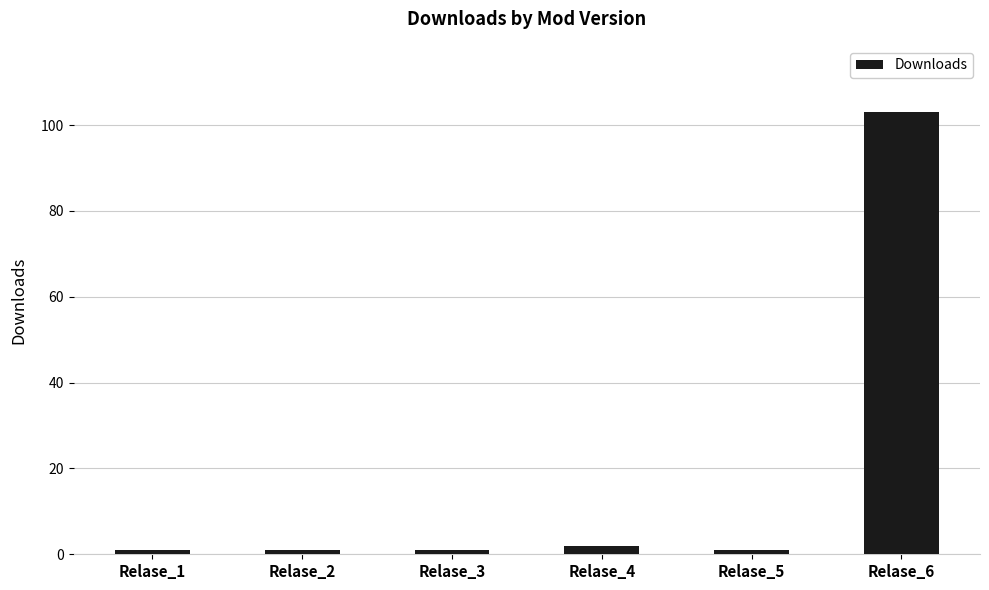

What value does the data have at Relase_1?

1